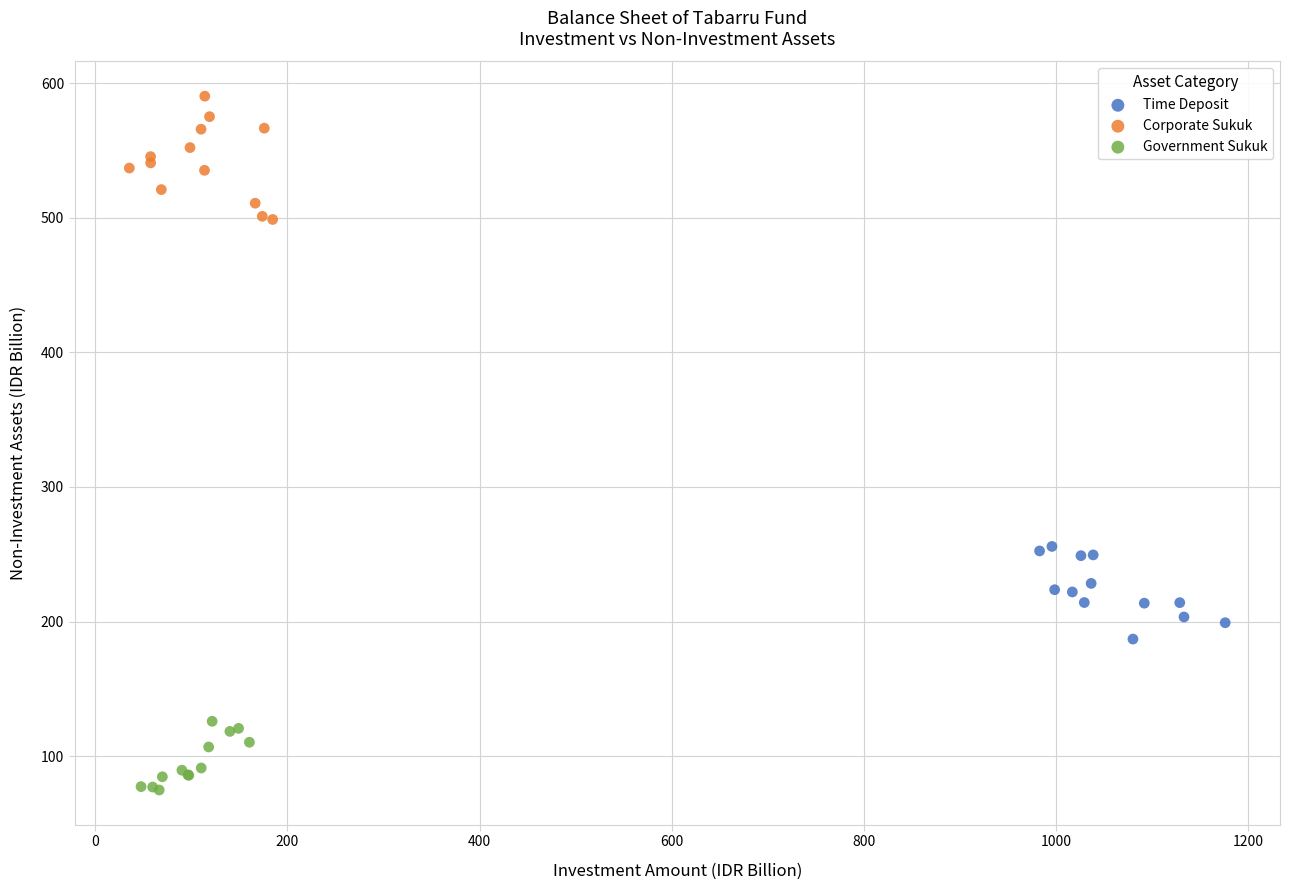

Which series reaches the minimum Y coordinate?

Government Sukuk